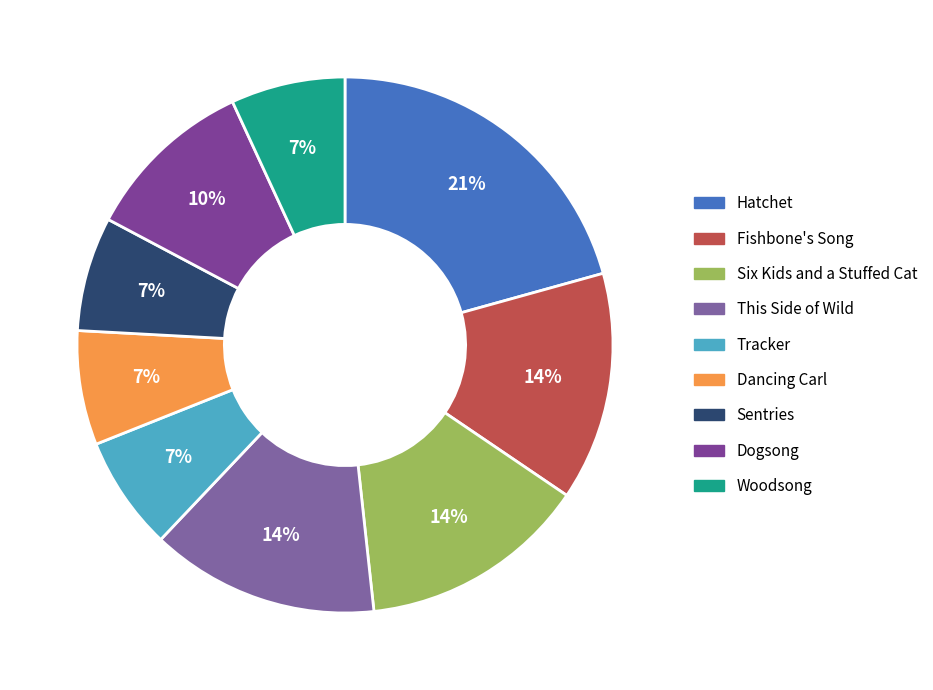

Which slice is the largest?

Hatchet